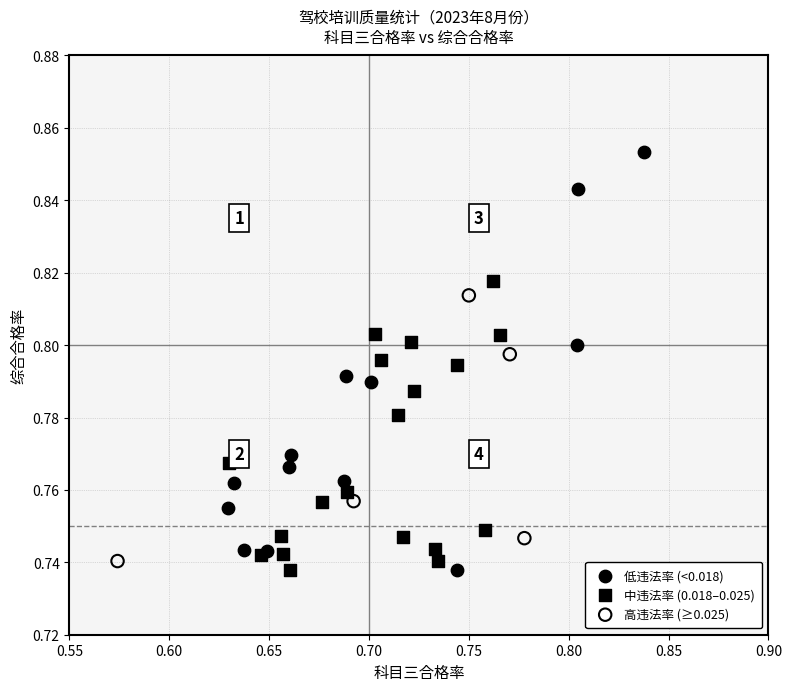

Which series contains the highest Y value?

低违法率 (<0.018)